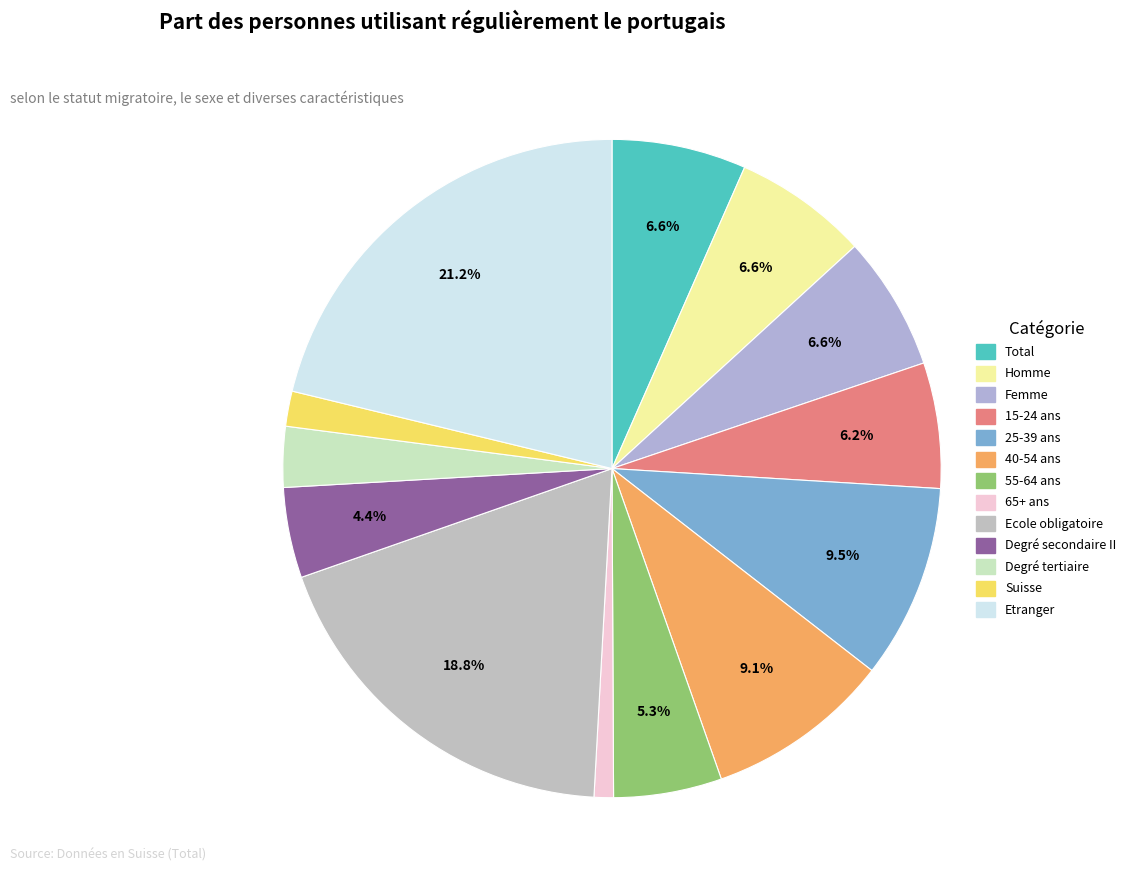

Which has a higher value, 55-64 ans or 65+ ans?

55-64 ans